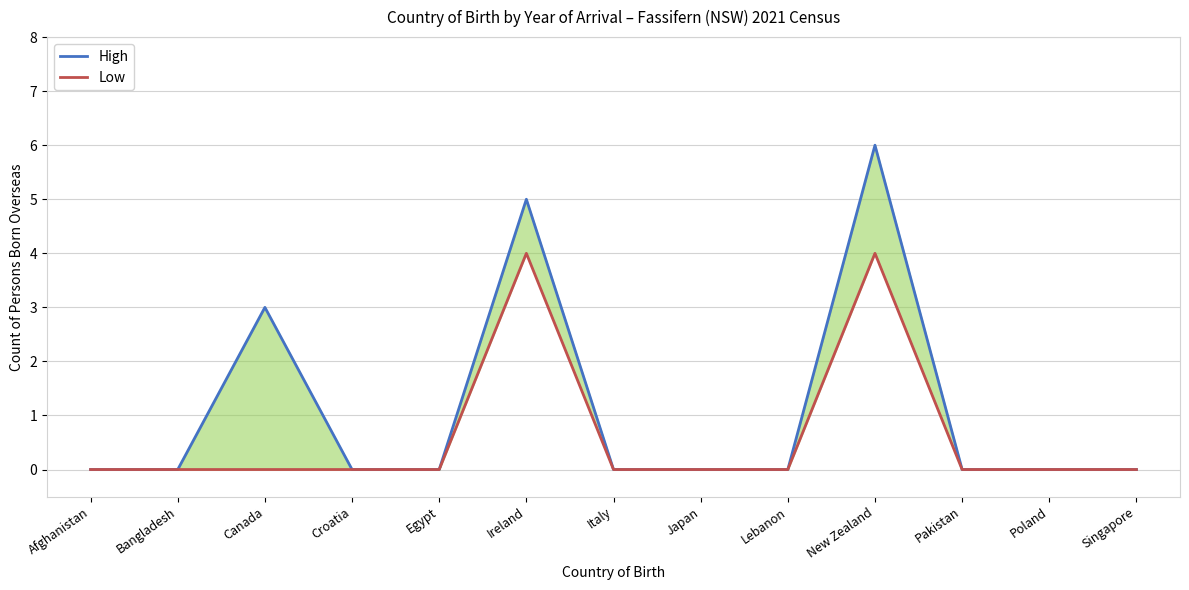

Reading left to right, transcribe all the data shown in this chart.

High: Afghanistan=0	Bangladesh=0	Canada=3	Croatia=0	Egypt=0	Ireland=5	Italy=0	Japan=0	Lebanon=0	New Zealand=6	Pakistan=0	Poland=0	Singapore=0
Low: Afghanistan=0	Bangladesh=0	Canada=0	Croatia=0	Egypt=0	Ireland=4	Italy=0	Japan=0	Lebanon=0	New Zealand=4	Pakistan=0	Poland=0	Singapore=0